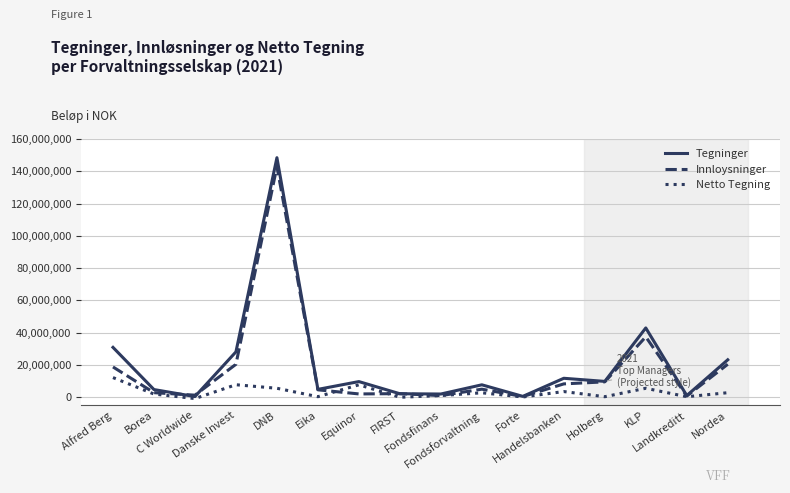

What is the highest value of the Tegninger series?

148410488